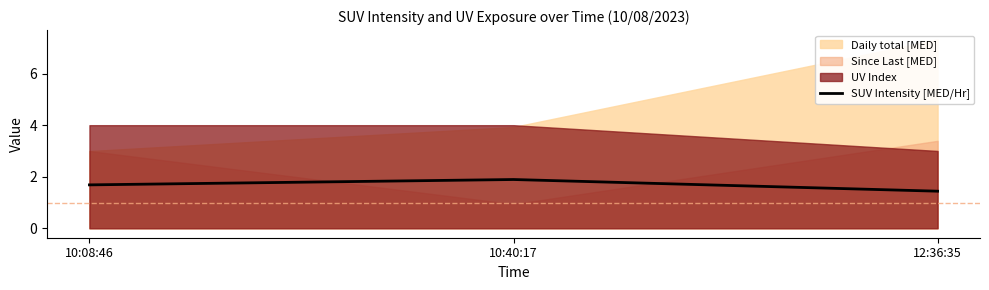

Rank the categories by SUV Intensity [MED/Hr] value from lowest to highest.

12:36:35, 10:08:46, 10:40:17